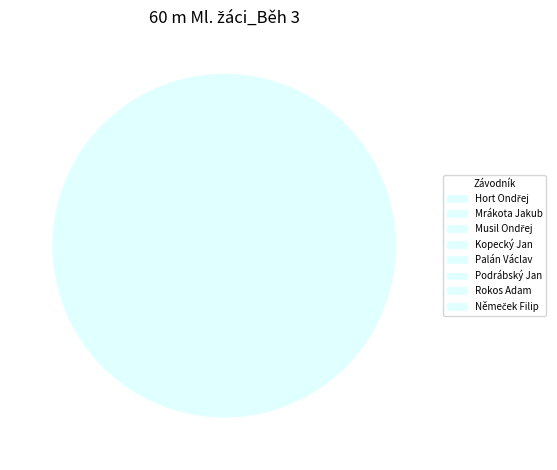

How many slices are in this pie chart?

8